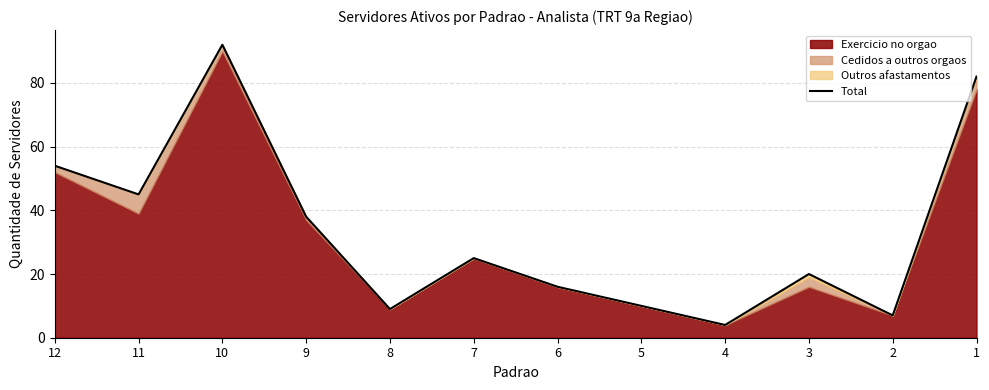

Where is the first local minimum?

11